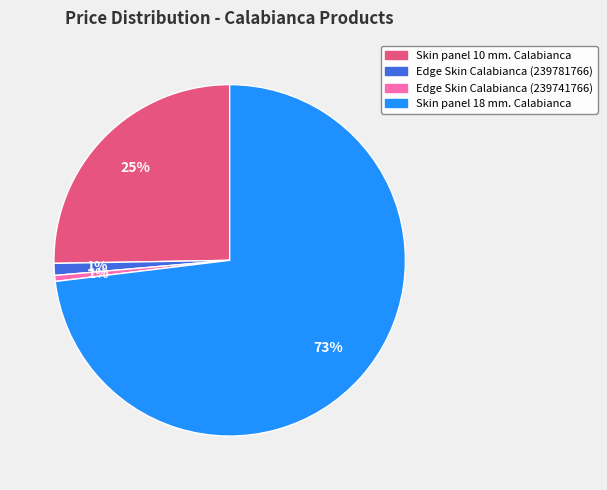

Is it true that Edge Skin Calabianca (239781766) is 16% of the pie?

False